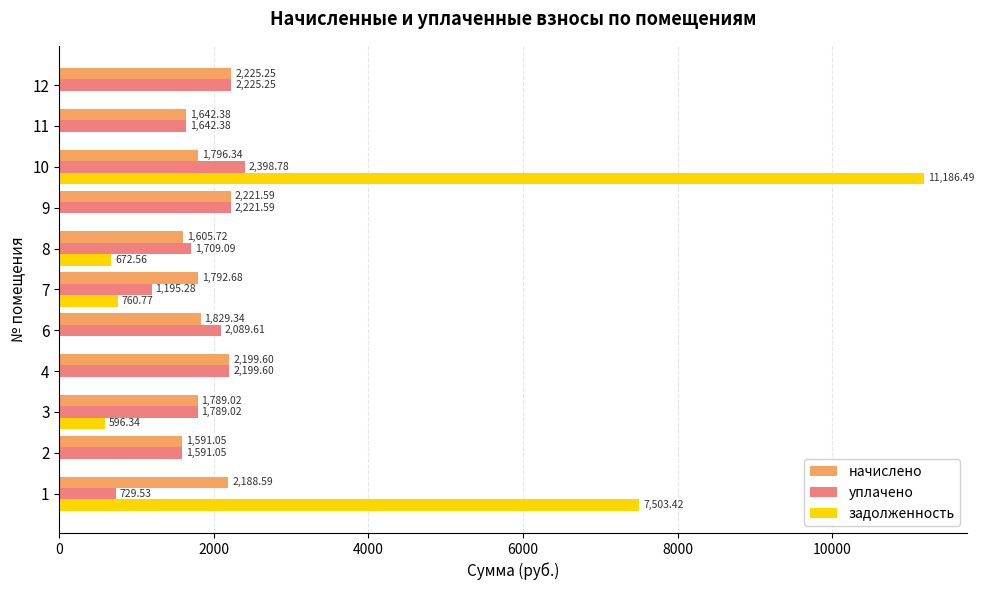

Between 7 and 9, which series saw the biggest shift?

уплачено